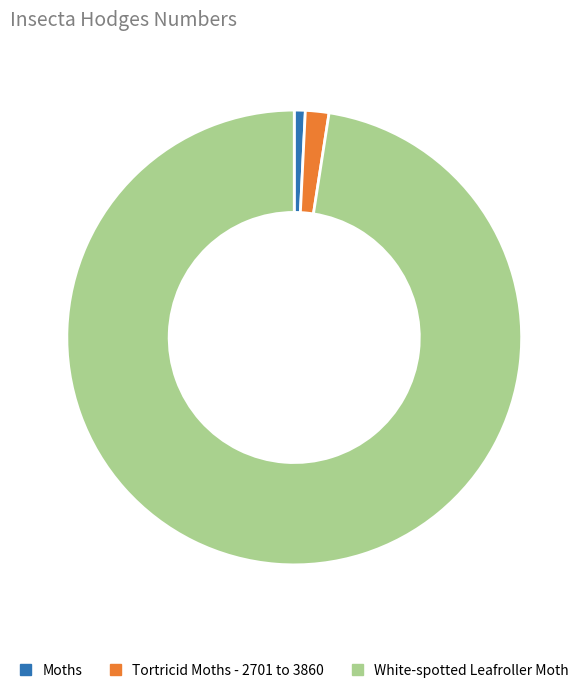

How many slices are in this pie chart?

3